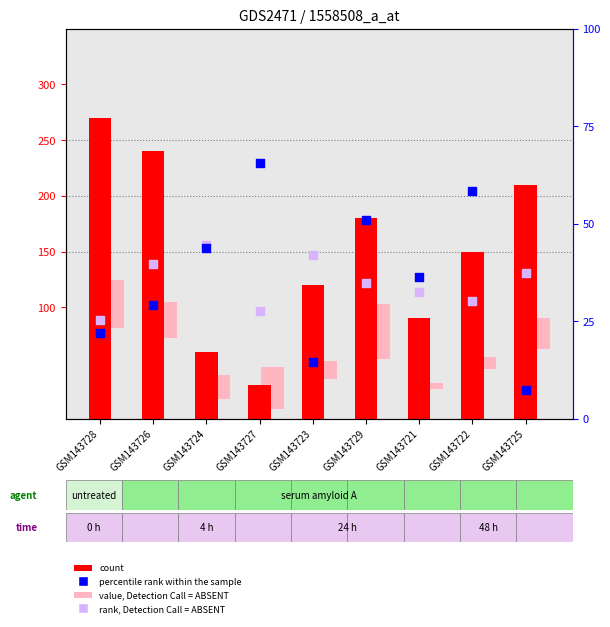

Which series has the largest total across all categories?

count